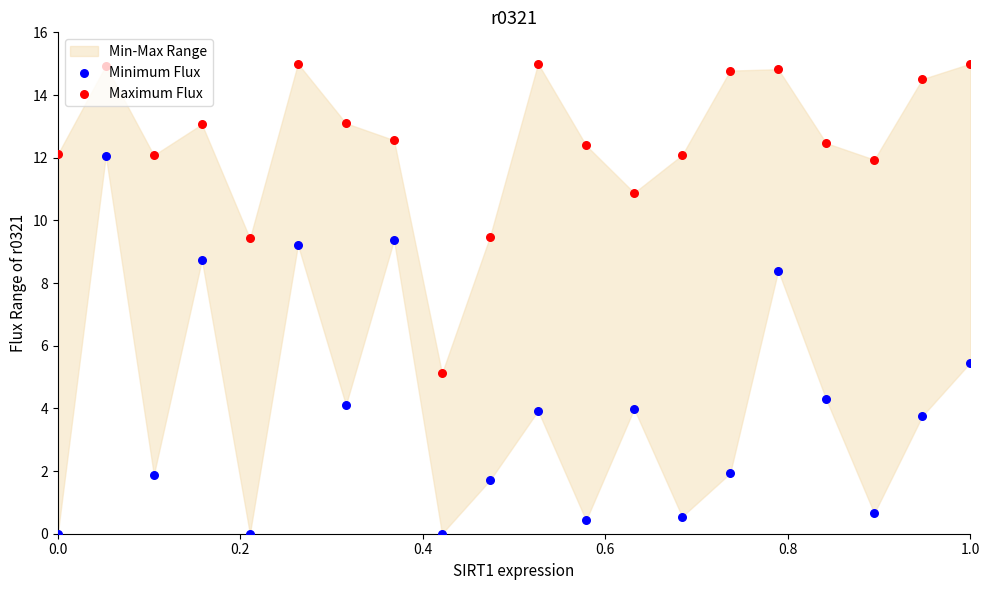

Which series reaches the maximum Y coordinate?

Maximum Flux